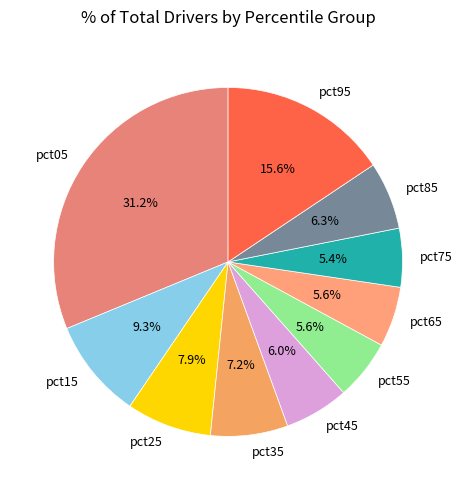

How many segments does this pie chart have?

10